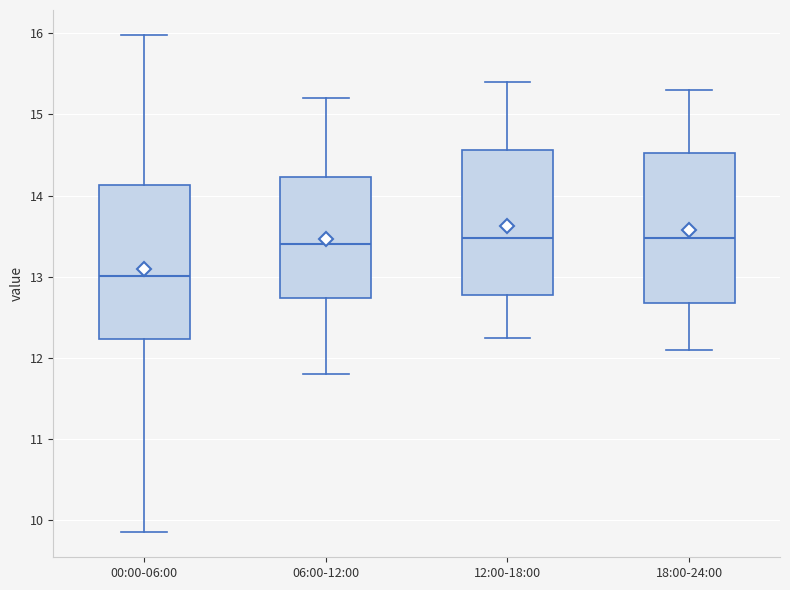

Which box has the lowest median line?

00:00-06:00